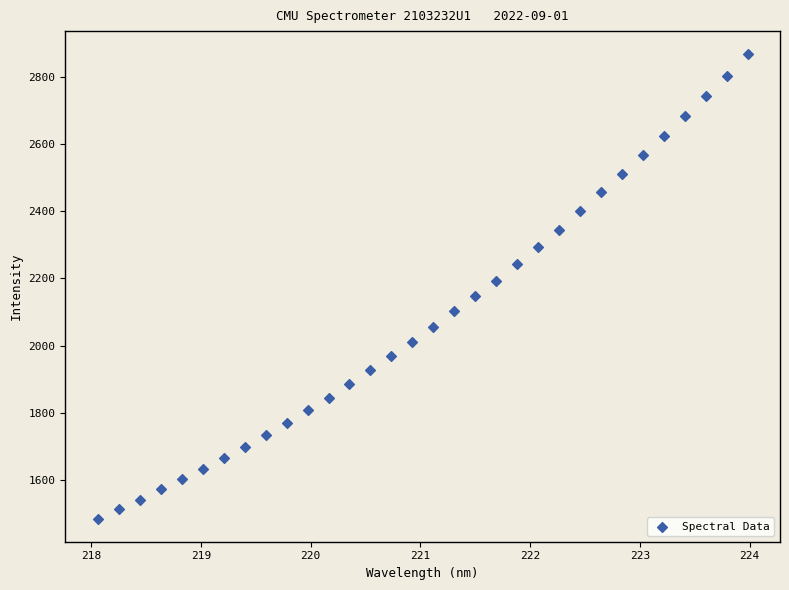

What is the range of Y values (max minus min)?

1380.8